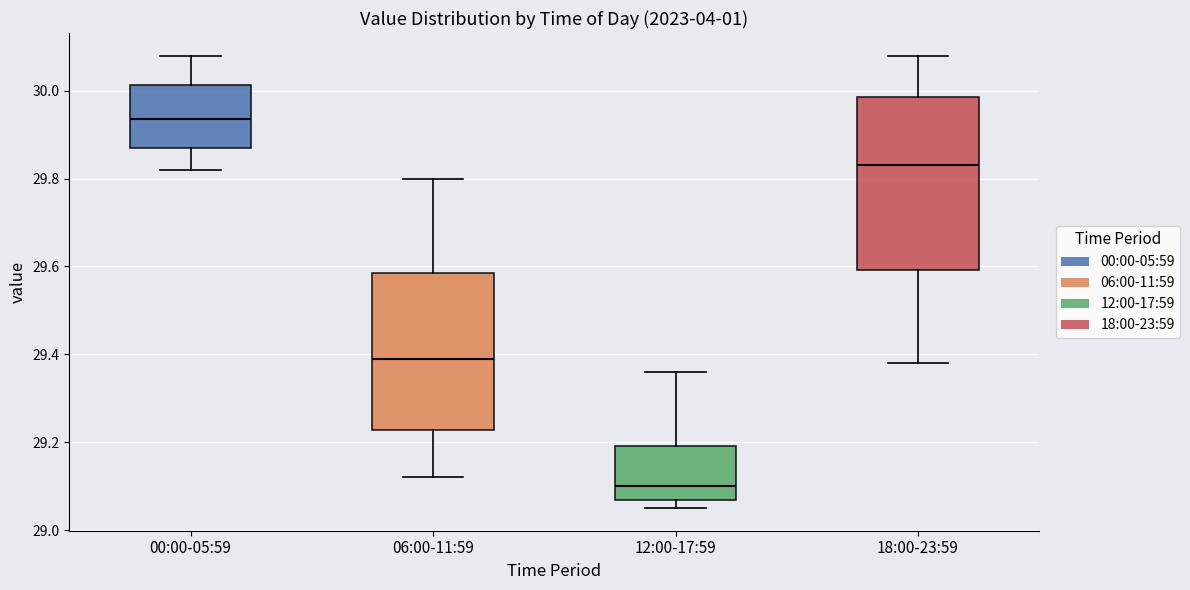

Where does the upper whisker of the box for 00:00-05:59 end on the y-axis? The values are not printed on the chart, so give them approximately, as read against the axis.

30.08